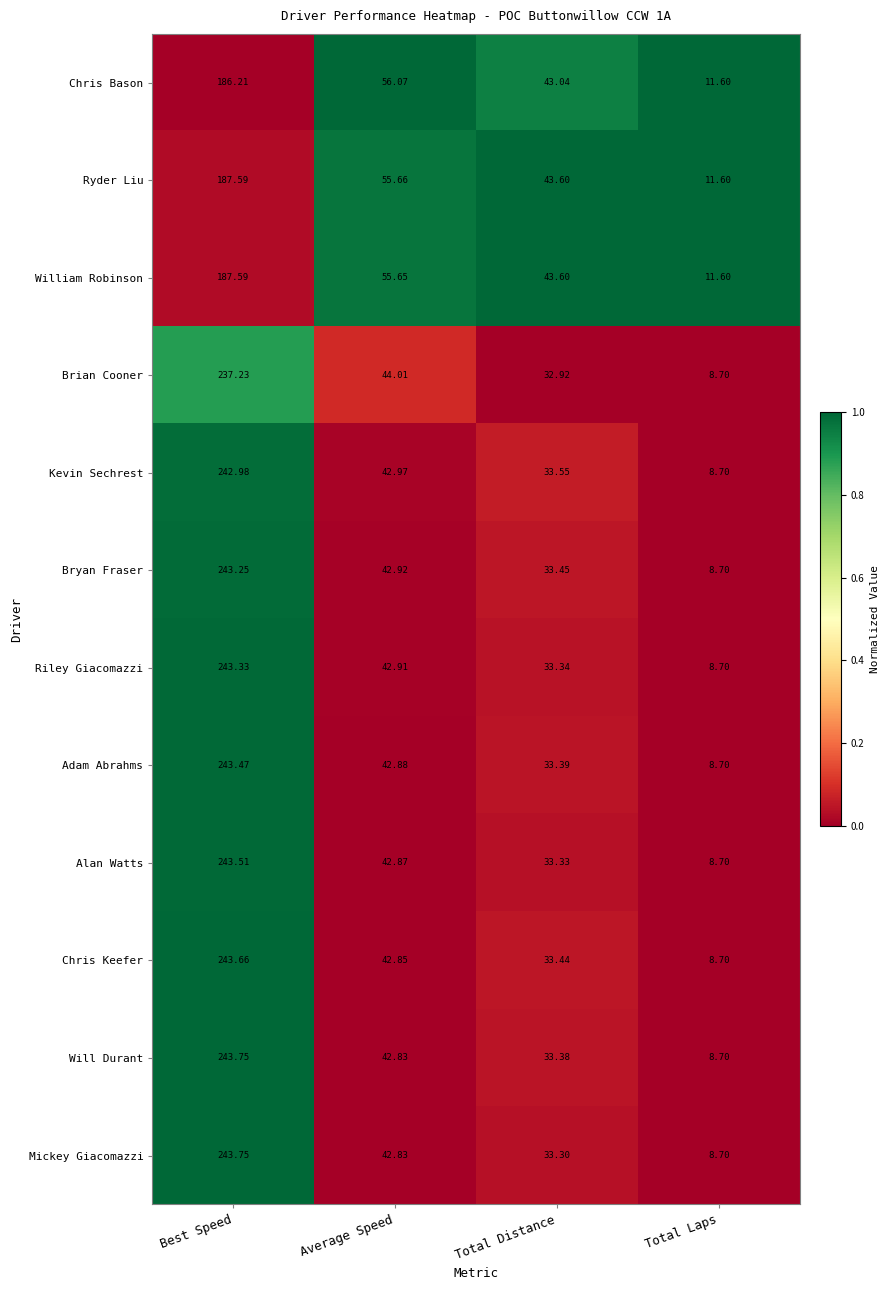

At which label does Kevin Sechrest reach its peak?

Best Speed